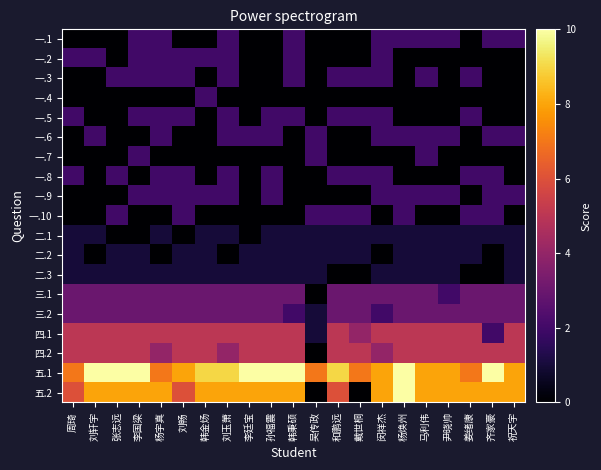

How many data points does each series have?

21